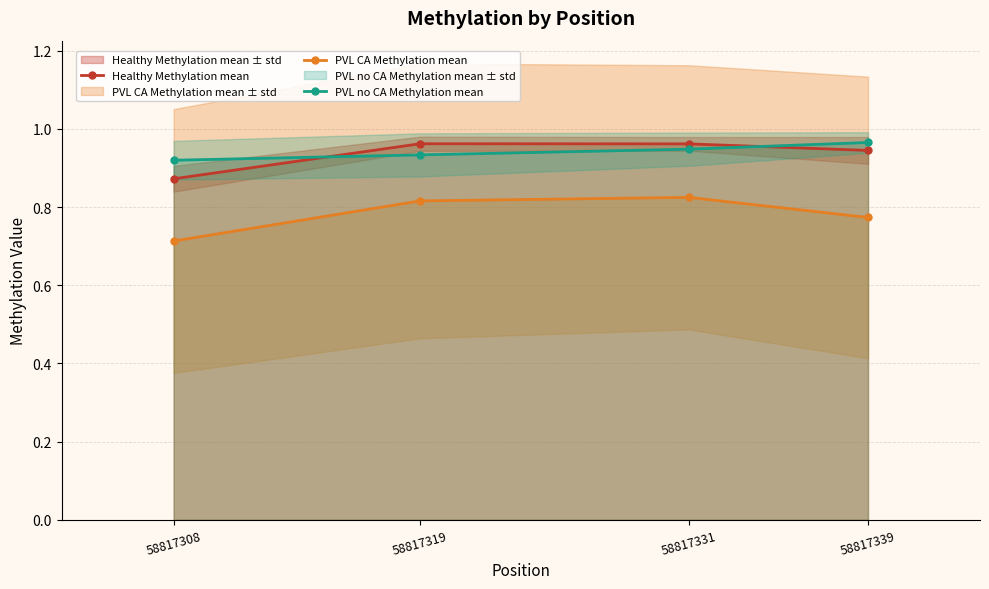

Reading left to right, what are all the values shown in this chart?

Healthy Methylation mean: 0.9	1.0	1.0	0.9
PVL CA Methylation mean: 0.7	0.8	0.8	0.8
PVL no CA Methylation mean: 0.9	0.9	0.9	1.0